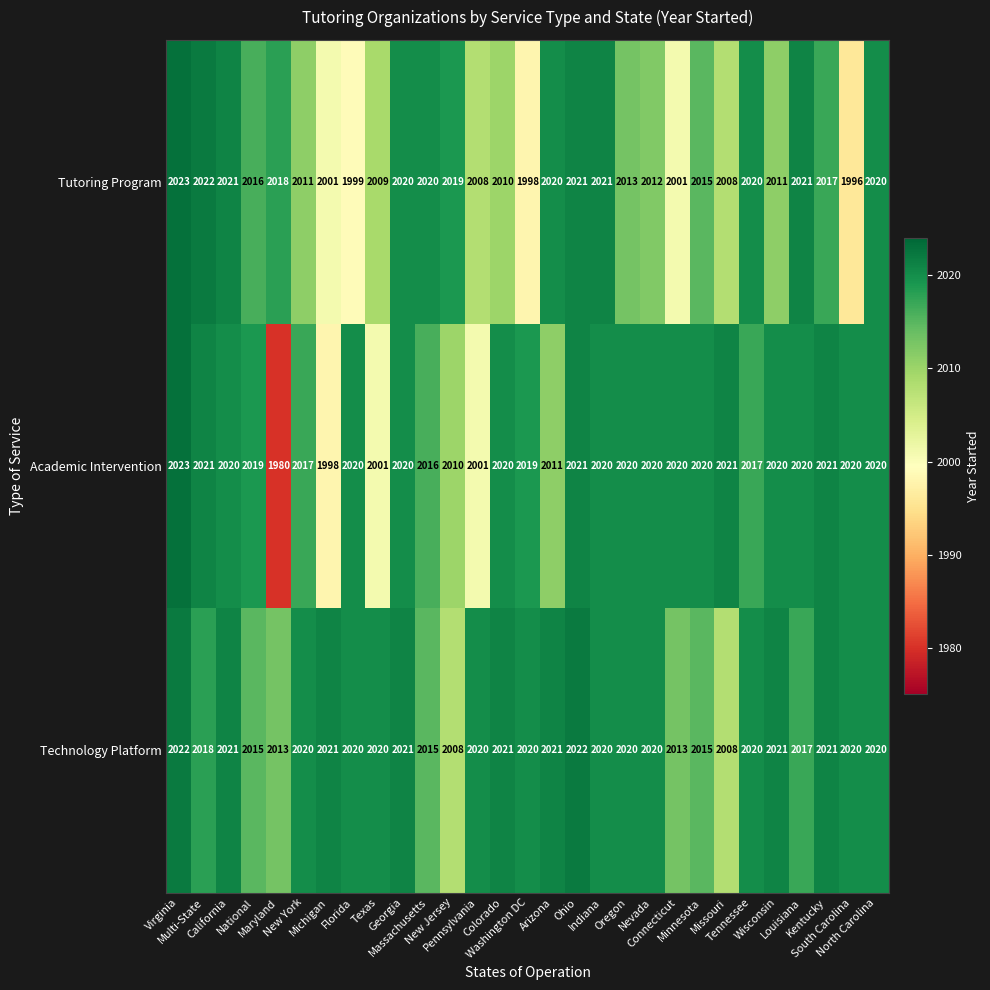

At how many categories does at least one series exceed 2014?

29